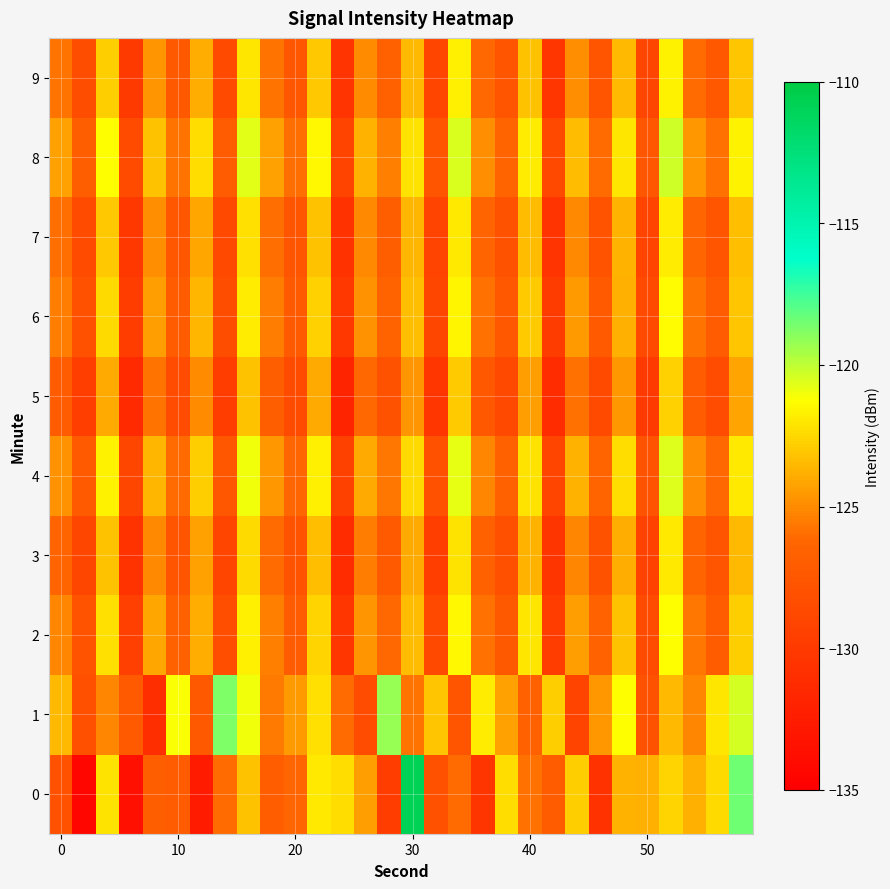

Reading left to right, extract all data points from this chart.

0: -128.0	-134.4	-122.2	-133.6	-126.8	-127.1	-132.6	-126.1	-123.2	-127.0	-126.3	-122.0	-122.3	-124.4	-129.7	-110.8	-128.0	-126.1	-130.4	-122.4	-125.9	-127.0	-122.8	-130.6	-123.7	-123.8	-122.6	-123.8	-122.4	-118.5
1: -123.5	-128.1	-125.2	-127.2	-130.9	-121.2	-127.3	-118.7	-121.0	-125.6	-124.5	-122.3	-126.1	-128.4	-119.2	-125.8	-123.1	-127.6	-121.9	-124.3	-126.7	-122.8	-129.1	-124.6	-121.3	-127.9	-123.5	-125.2	-122.1	-120.4
2: -125.2	-127.8	-122.3	-129.5	-124.1	-126.7	-123.9	-128.2	-121.8	-125.4	-127.1	-122.6	-130.3	-124.7	-126.2	-123.4	-128.8	-121.5	-125.9	-127.3	-122.1	-129.7	-124.4	-126.6	-123.2	-128.5	-121.3	-125.7	-127.0	-122.8
3: -126.4	-128.9	-123.2	-130.6	-125.1	-127.7	-124.3	-129.0	-122.5	-126.1	-127.8	-123.3	-131.1	-125.5	-127.2	-124.0	-129.6	-122.2	-126.7	-128.1	-123.7	-130.4	-125.2	-127.9	-123.9	-129.3	-122.0	-126.4	-127.7	-123.5
4: -124.8	-127.2	-121.7	-128.9	-123.6	-126.1	-122.8	-127.5	-121.0	-124.6	-126.3	-121.8	-129.4	-124.0	-125.7	-122.5	-128.0	-120.8	-125.2	-126.7	-122.2	-129.0	-123.7	-126.4	-122.4	-127.8	-120.6	-124.9	-126.2	-122.0
5: -127.1	-129.6	-124.0	-131.3	-125.8	-128.4	-125.0	-129.7	-123.2	-126.8	-128.5	-124.0	-131.8	-126.2	-127.9	-124.7	-130.3	-122.9	-127.4	-128.8	-124.4	-131.1	-125.9	-128.6	-124.6	-130.0	-122.7	-127.1	-128.4	-124.2
6: -125.5	-128.0	-122.5	-129.7	-124.4	-127.0	-123.6	-128.3	-121.9	-125.5	-127.2	-122.7	-130.2	-124.8	-126.5	-123.3	-128.9	-121.6	-125.9	-127.4	-122.9	-129.8	-124.5	-127.2	-123.8	-128.6	-121.4	-125.8	-127.1	-123.1
7: -126.0	-128.5	-123.0	-130.2	-124.9	-127.5	-124.1	-128.8	-122.3	-126.0	-127.7	-123.2	-130.7	-125.1	-126.8	-123.6	-129.2	-122.0	-126.4	-127.9	-123.4	-130.5	-125.1	-127.8	-123.7	-129.1	-121.9	-126.3	-127.6	-123.3
8: -124.3	-126.8	-121.3	-128.5	-123.2	-125.8	-122.4	-127.1	-120.7	-124.3	-126.0	-121.5	-129.1	-123.7	-125.4	-122.2	-127.7	-120.5	-124.9	-126.4	-121.9	-128.7	-123.4	-126.1	-122.1	-127.5	-120.3	-124.6	-125.9	-121.7
9: -125.8	-128.3	-122.8	-130.0	-124.7	-127.3	-123.9	-128.6	-122.1	-125.8	-127.5	-123.0	-130.5	-125.0	-126.7	-123.5	-129.0	-121.8	-126.2	-127.7	-123.2	-130.3	-124.9	-127.6	-123.5	-128.9	-121.7	-126.1	-127.4	-123.1